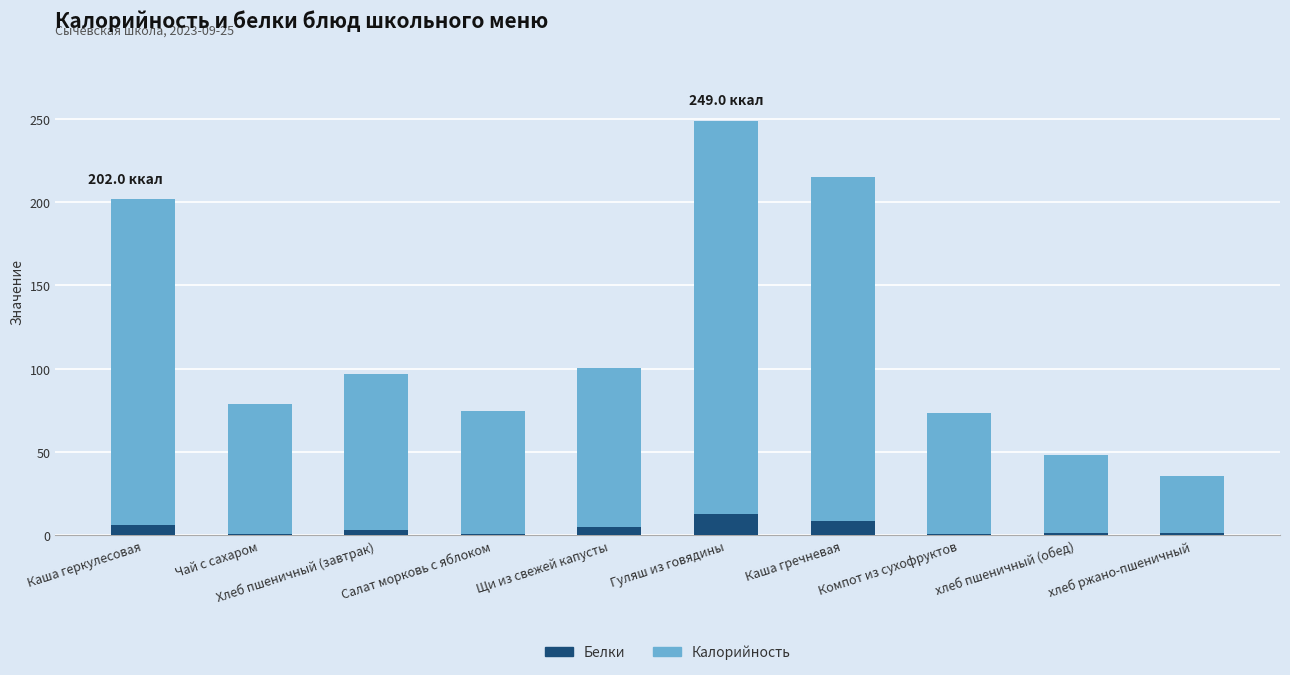

What is the highest value of the Белки series?

12.7